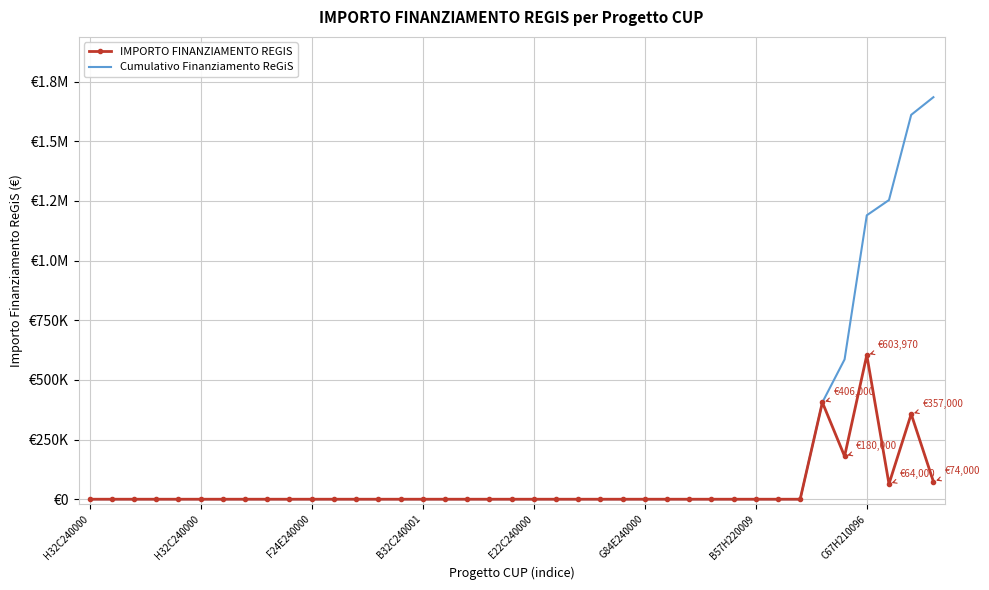

What is the label of the 12th point from the right?

27